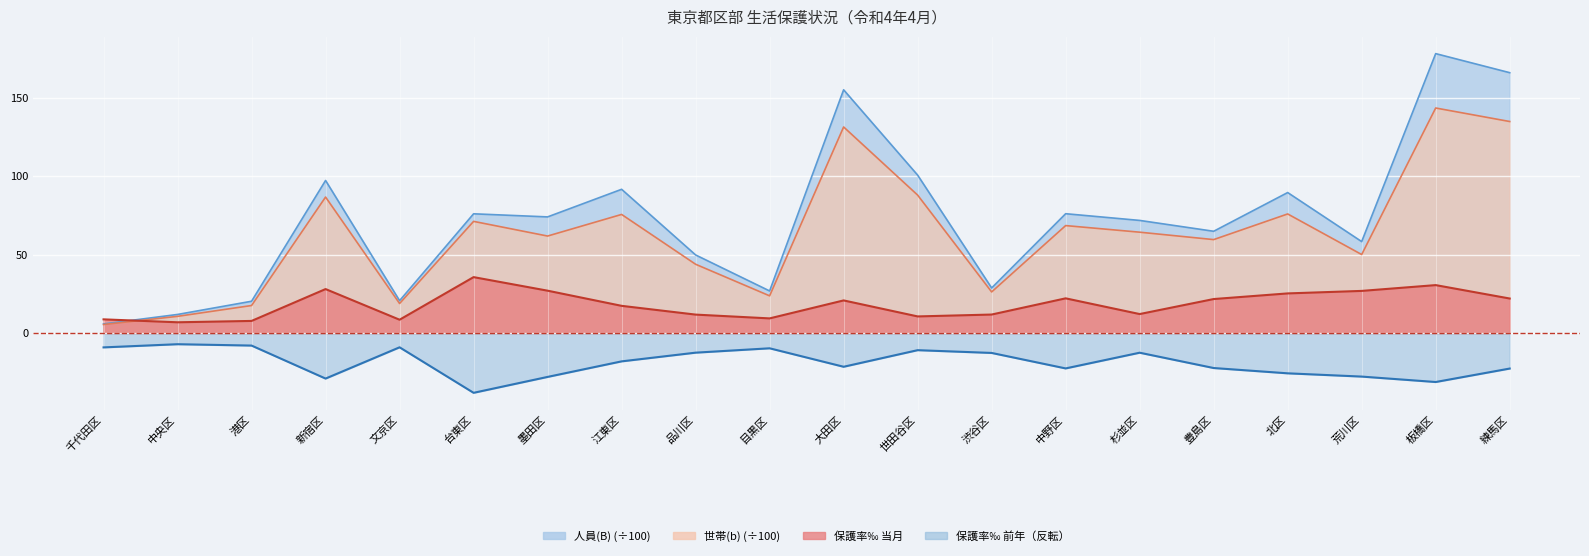

Between 中野区 and 練馬区, which series saw the biggest shift?

人員(B)